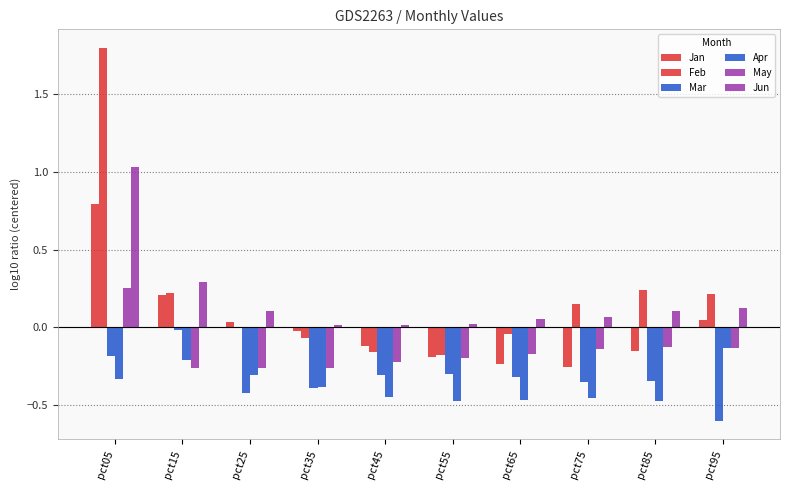

What is the smallest value displayed?

-0.6